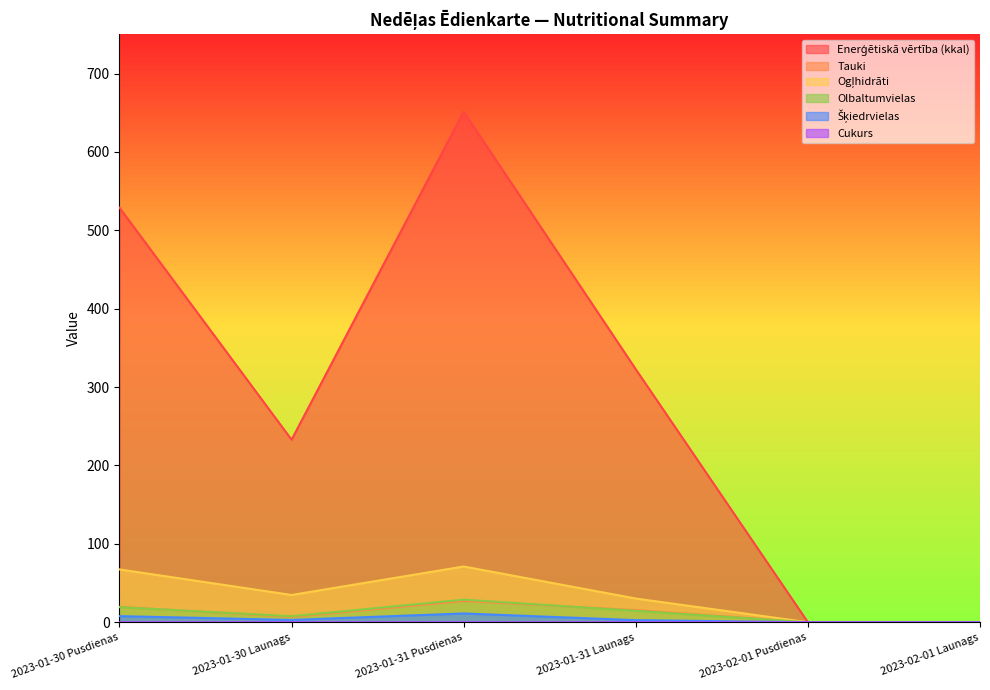

Which series has the largest total across all categories?

Enerģētiskā vērtība (kkal)